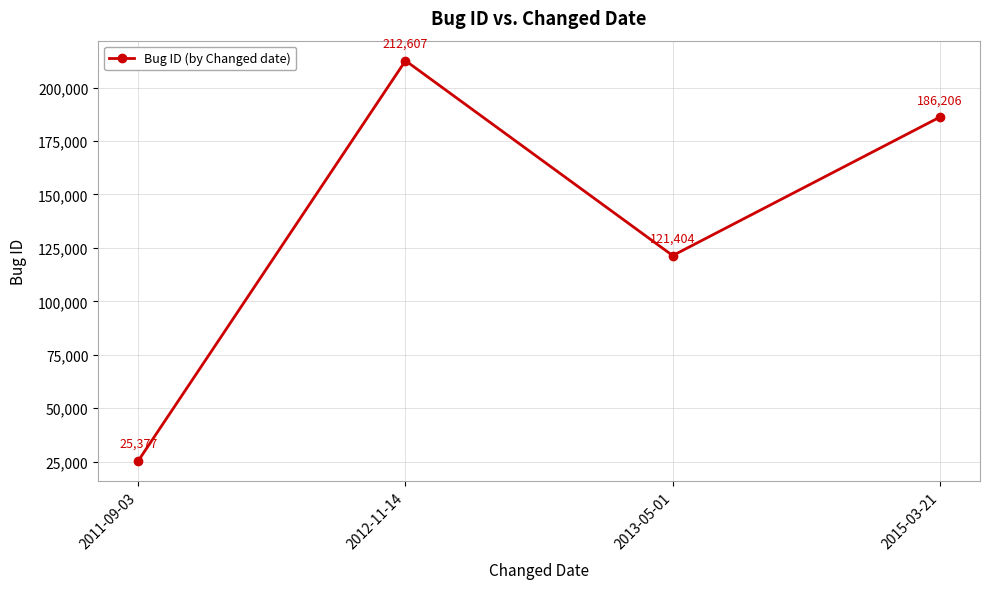

Is this an area chart (filled region under the line)?

No